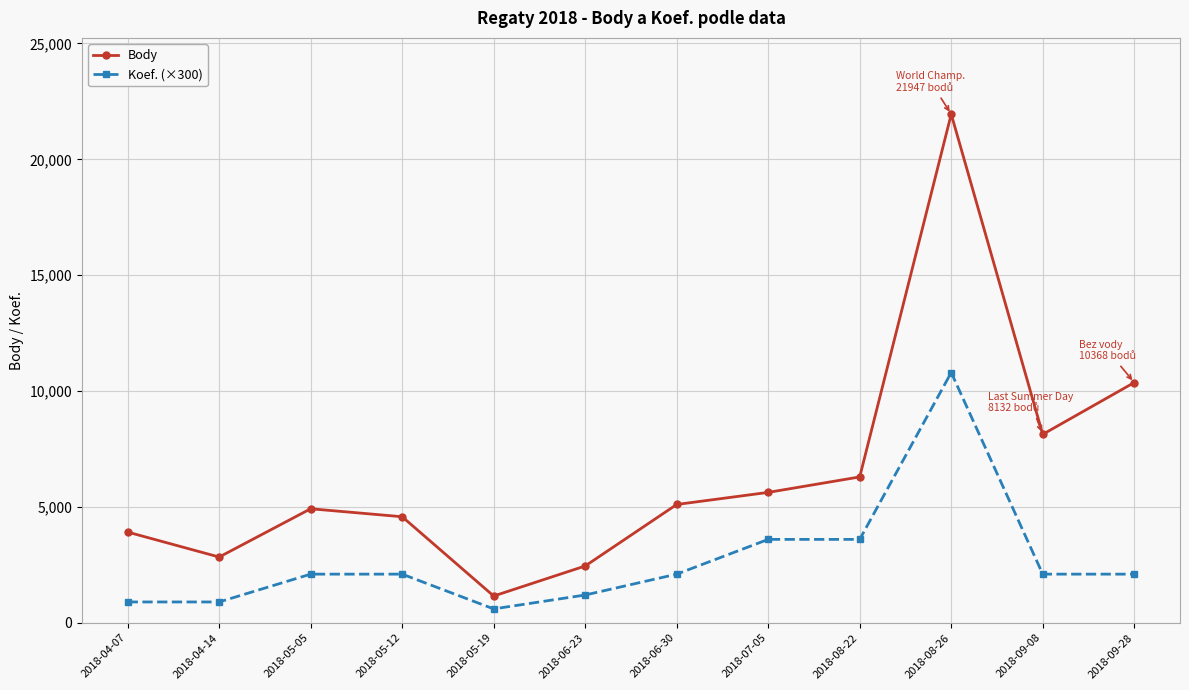

How many interior local valleys does the Body series have?

3